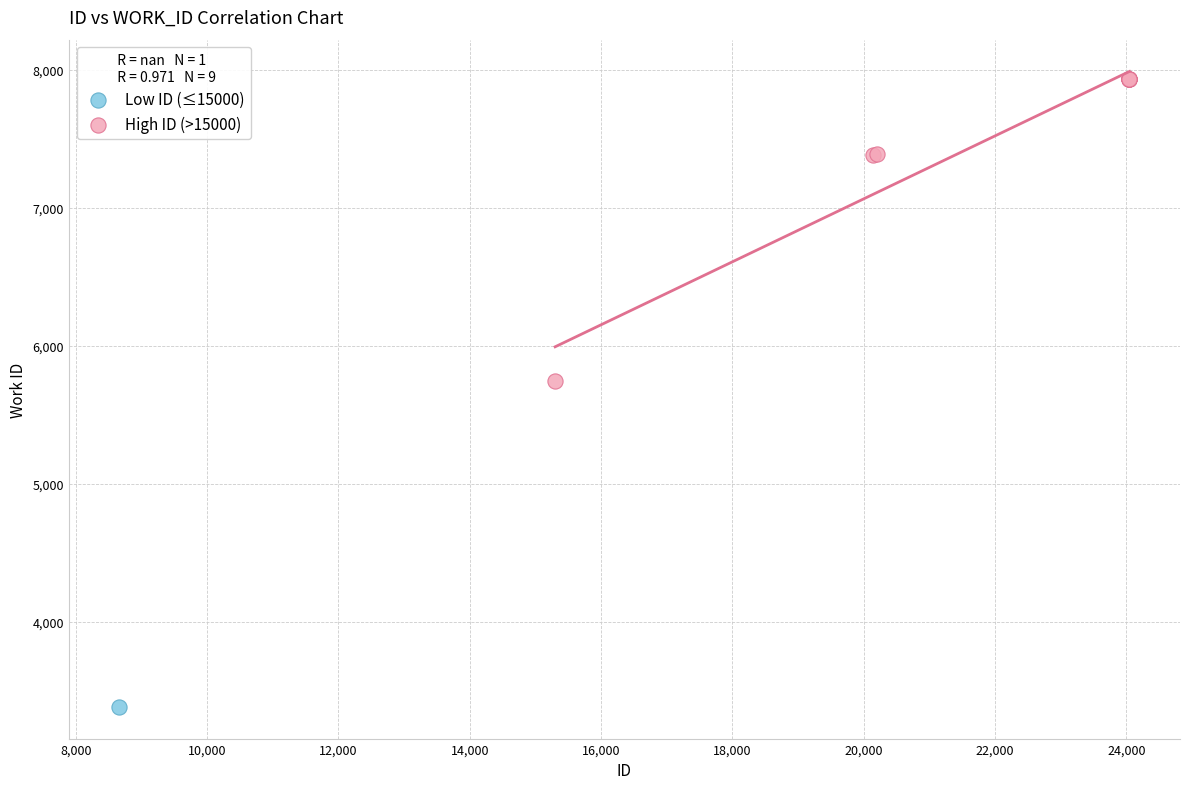

What are all the series names shown in the legend?

Low ID (≤15000), High ID (>15000)